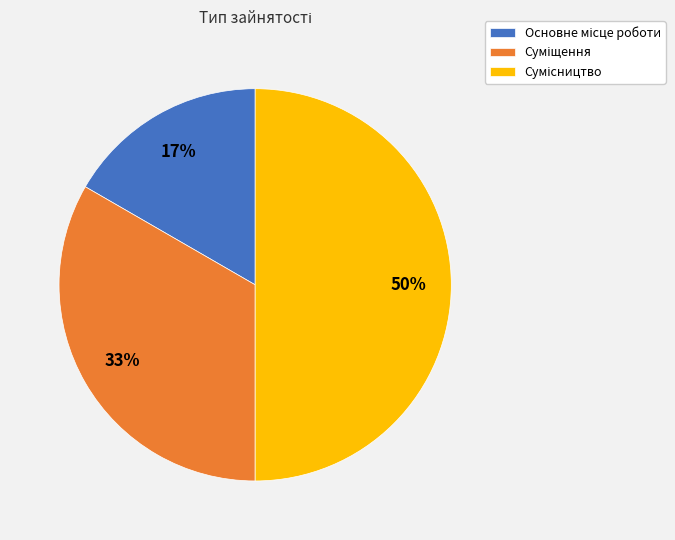

To the nearest percent, what is the difference between the largest and smallest slice percentages?

33%